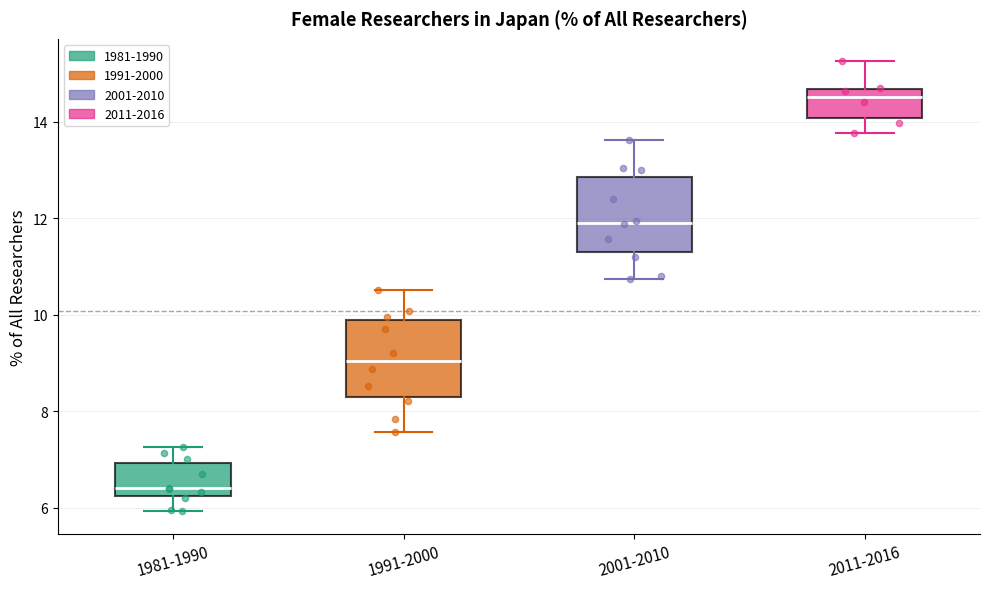

Reading left to right, transcribe this box plot: for each box, give where its median line is, the range the box spans, and where its two whiskers end, as read against the y-axis. The values are not printed on the chart, so give them approximately, as read against the axis.

1981-1990: median 6.4, box 6.2 to 7.0, whiskers 6.0 to 7.2
1991-2000: median 9.0, box 8.2 to 9.8, whiskers 7.6 to 10.6
2001-2010: median 12.0, box 11.2 to 12.8, whiskers 10.8 to 13.6
2011-2016: median 14.6 (just below the box's upper edge), box 14.0 to 14.6, whiskers 13.8 to 15.2